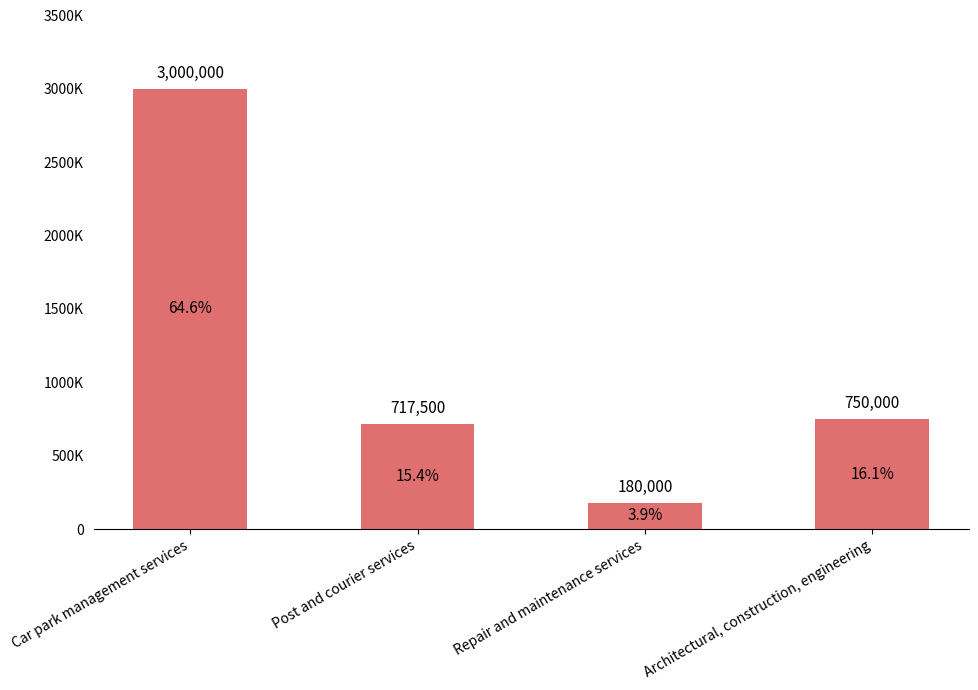

Are the bars horizontal?

No